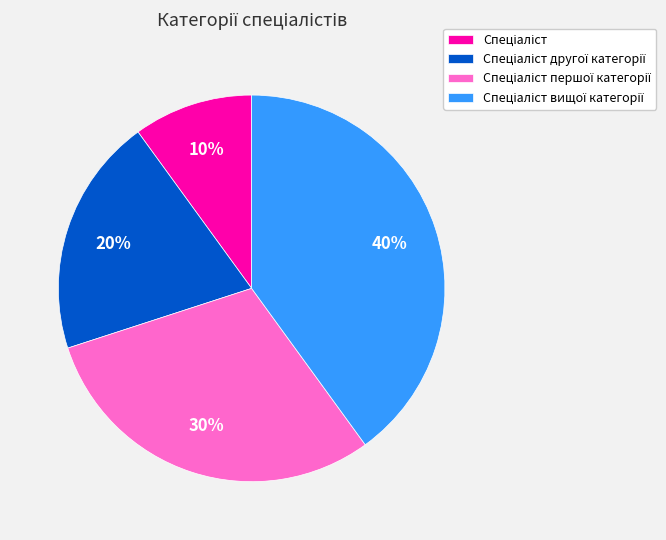

Is there any slice that represents more than half of the pie?

No